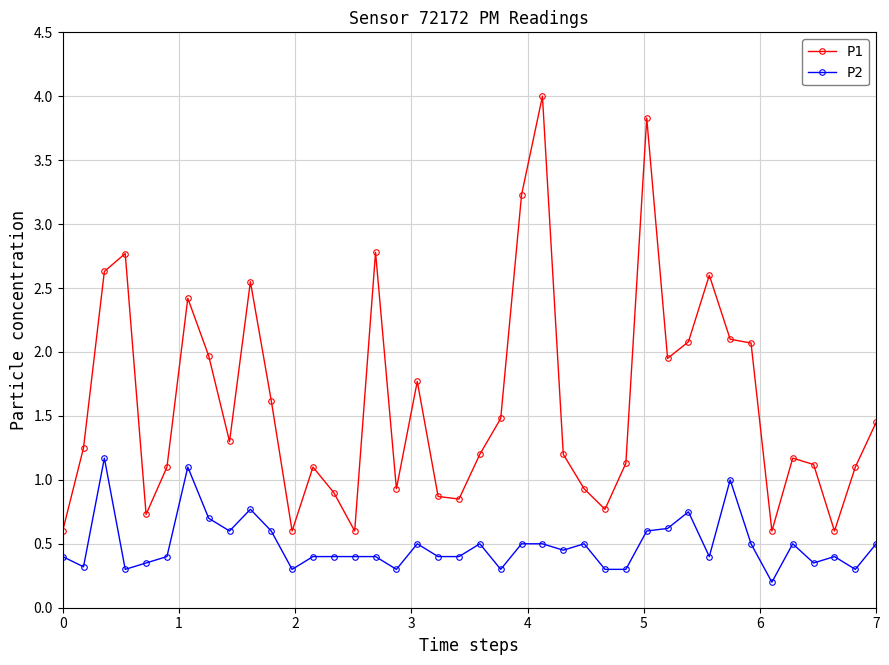

True or false: P2 has more than 0 interior local peaks.

True